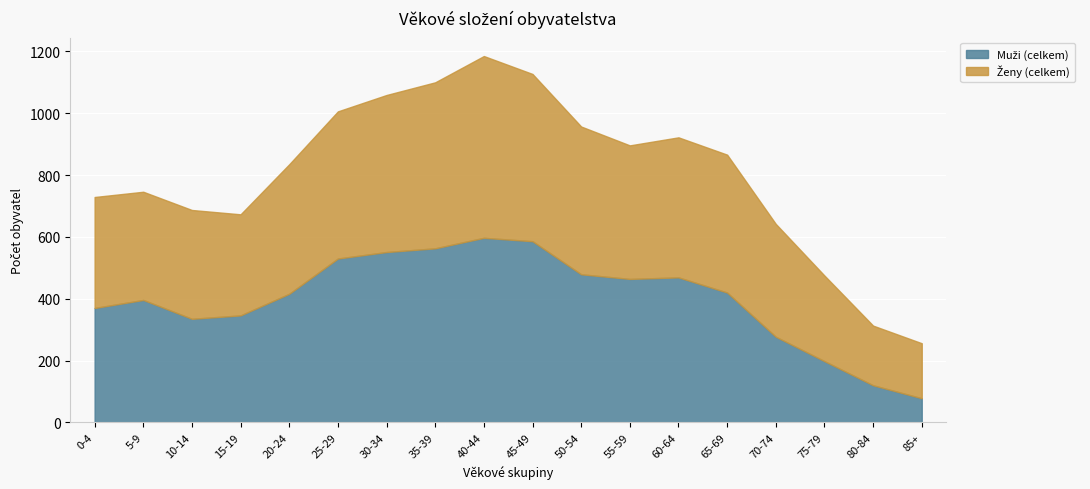

In Muži (celkem), how many points are higher than both neighbors (excluding endpoints)?

3